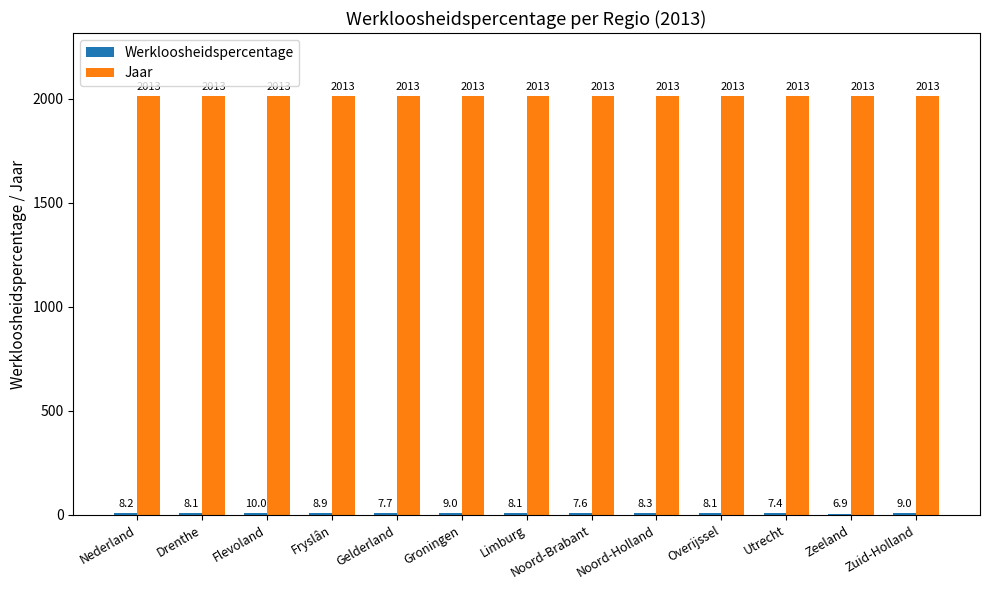

What is the sum of all Jaar values?

26169.0